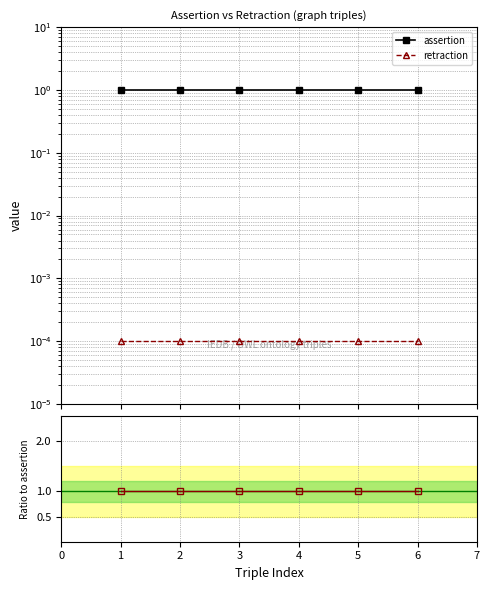

True or false: retraction and assertion intersect in this chart.

False